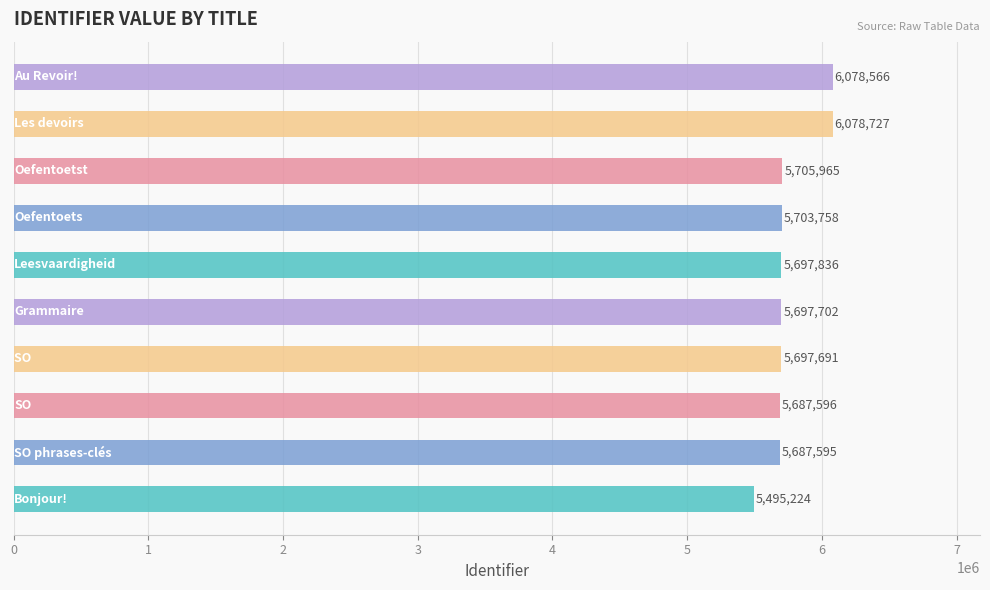

What is the minimum value shown in the chart?

5495224